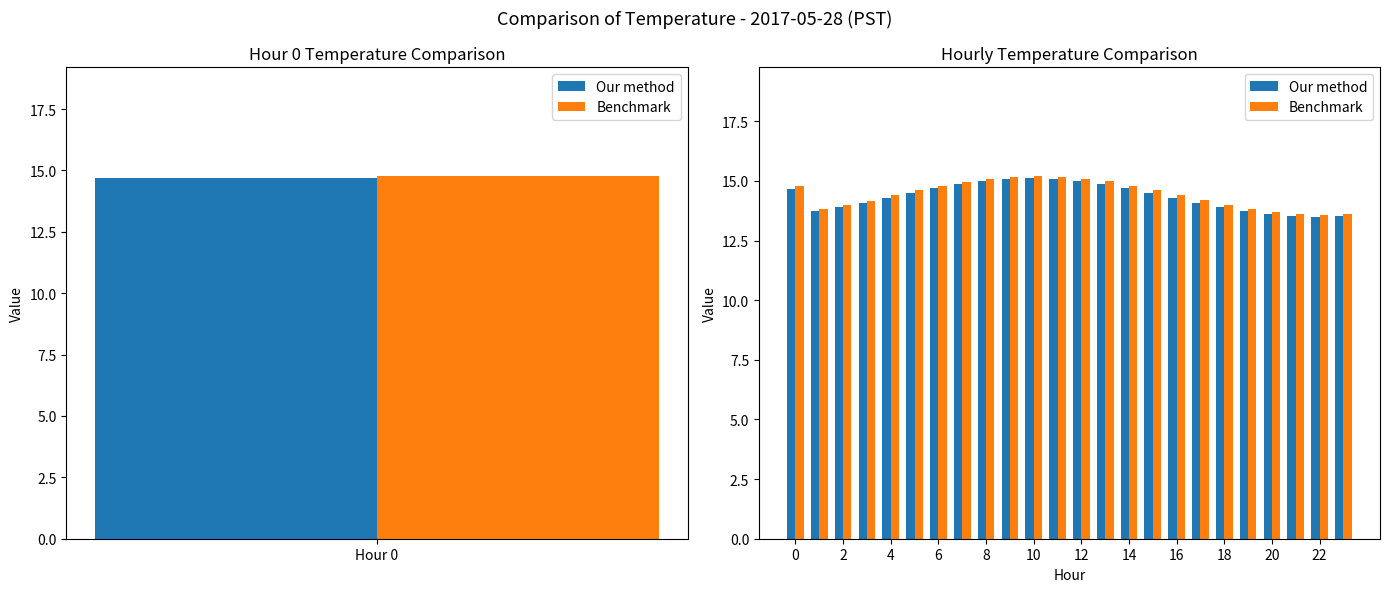

What is the difference between the maximum and minimum values in the Our method series?

1.6